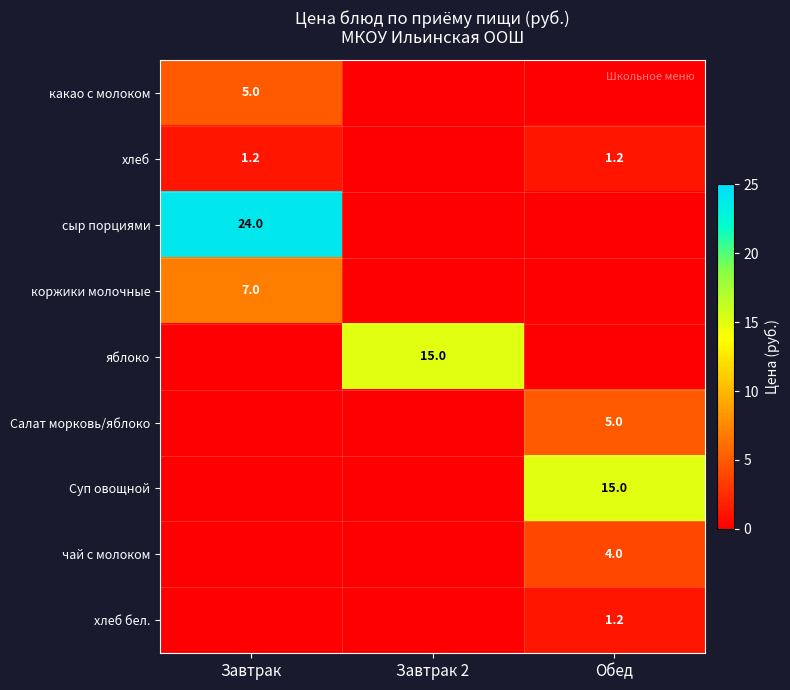

The value of чай с молоком at Обед is 7.1. True or false?

False